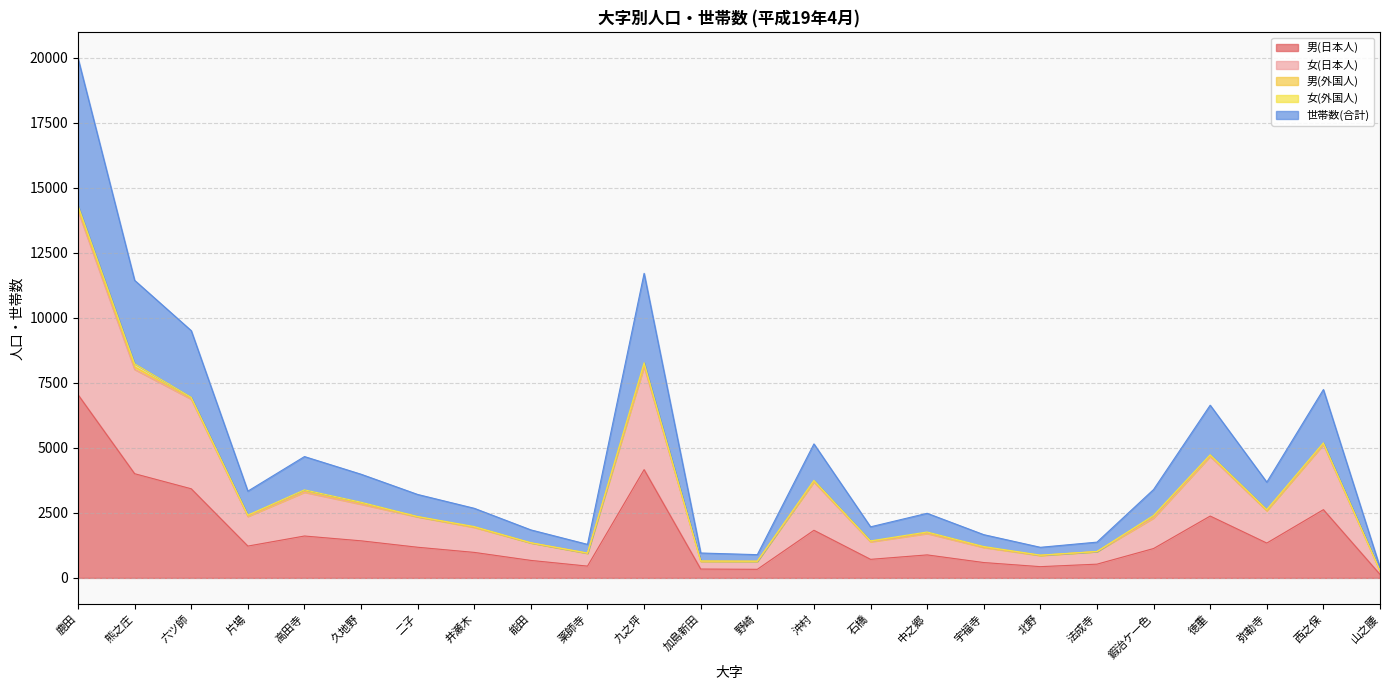

What is the greatest value displayed?

19974